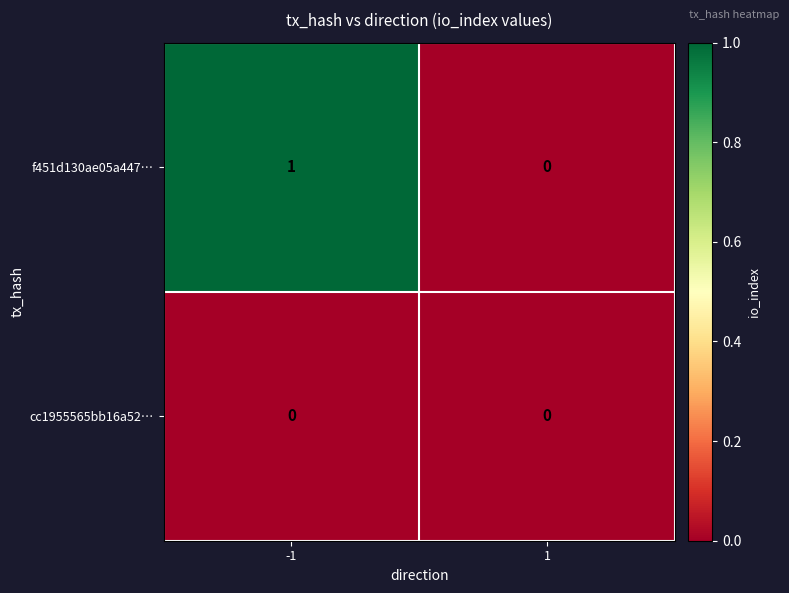

Which series changed the most between -1 and 1?

f451d130ae05a447…